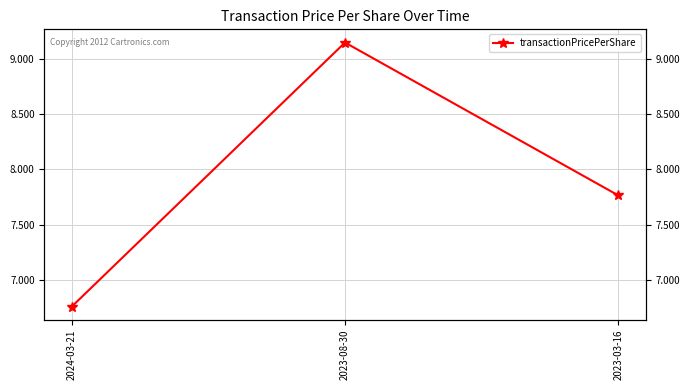

Reading right to left, what are all the values shown in this chart?

7.8	9.1	6.8